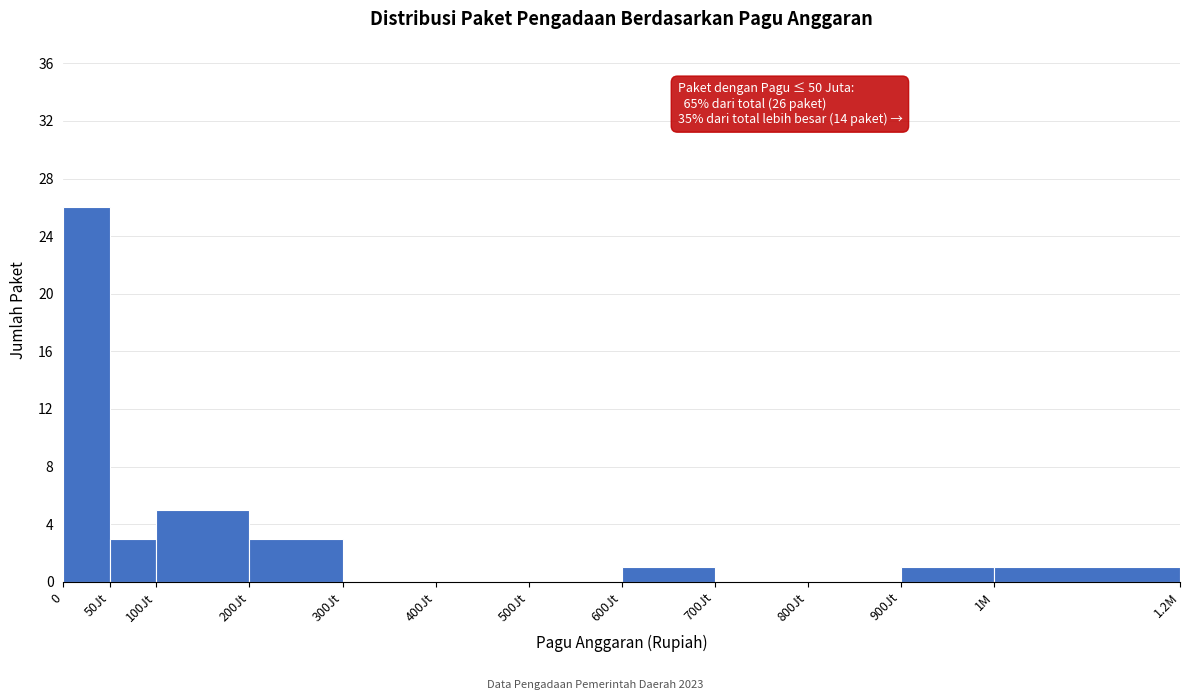

Reading right to left, transcribe all the data shown in this chart.

1M=1	900Jt=1	800Jt=0	700Jt=0	600Jt=1	500Jt=0	400Jt=0	300Jt=0	200Jt=3	100Jt=5	50Jt=3	0=26